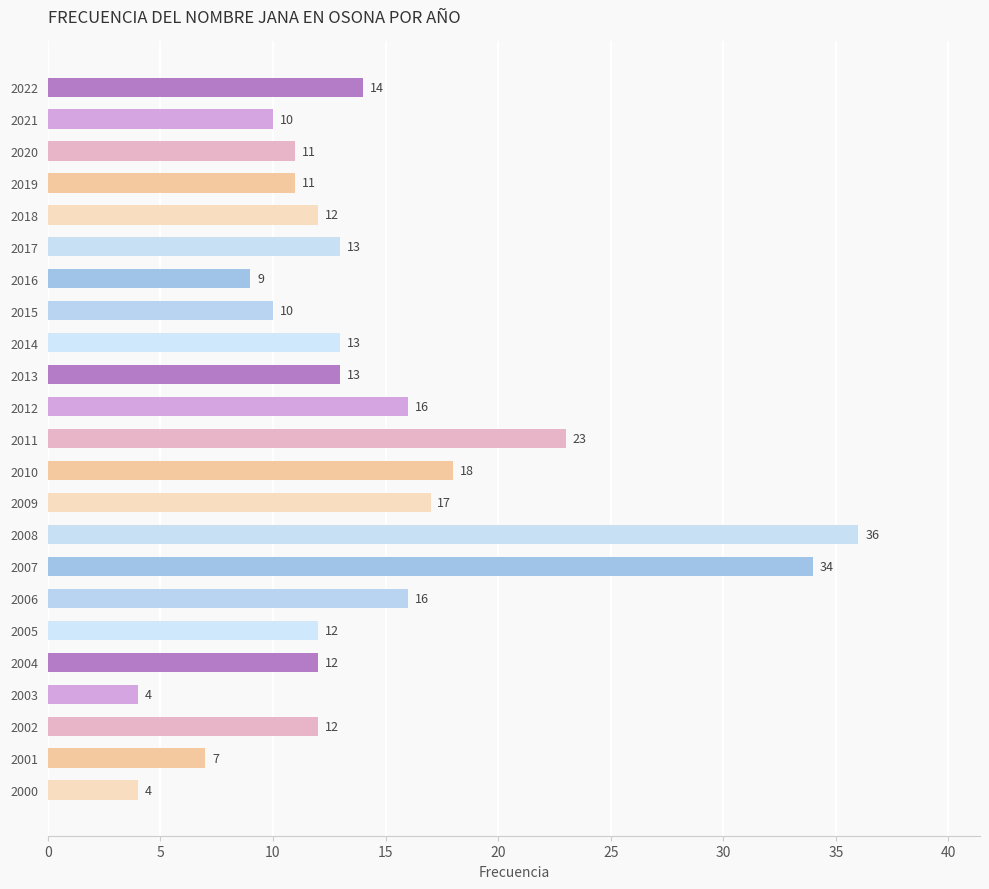

Reading top to bottom, what are all the values shown in this chart?

14	10	11	11	12	13	9	10	13	13	16	23	18	17	36	34	16	12	12	4	12	7	4